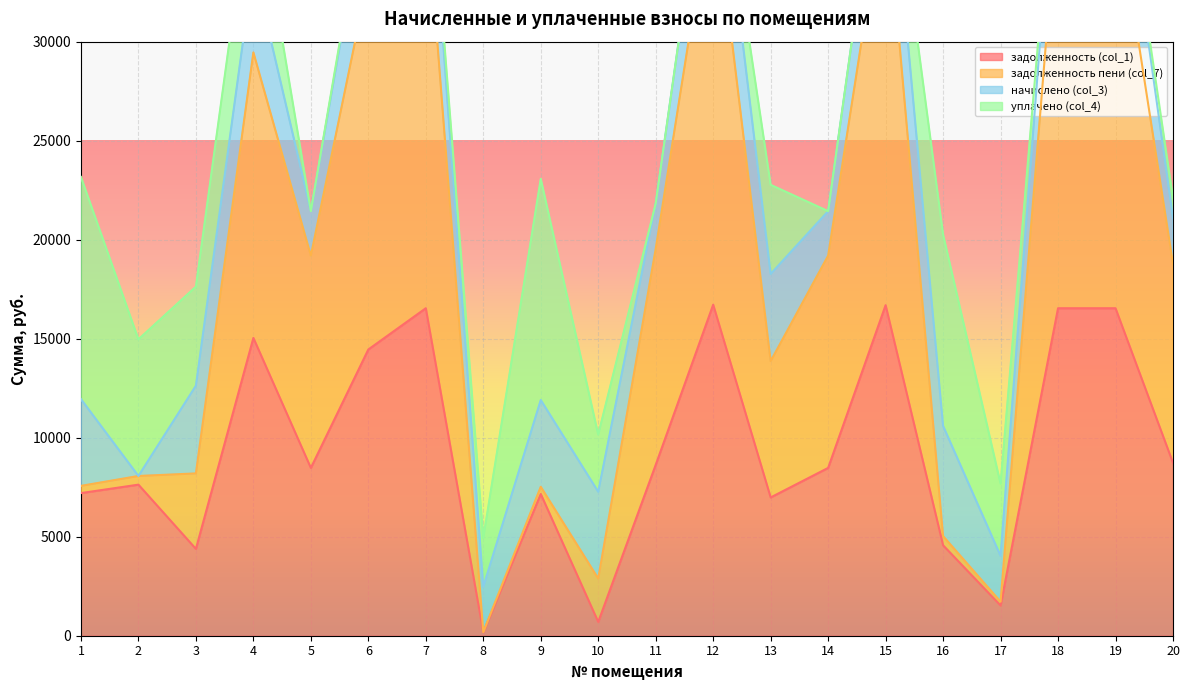

At which label is задолженность пени (col_7) closest to 19023?

5